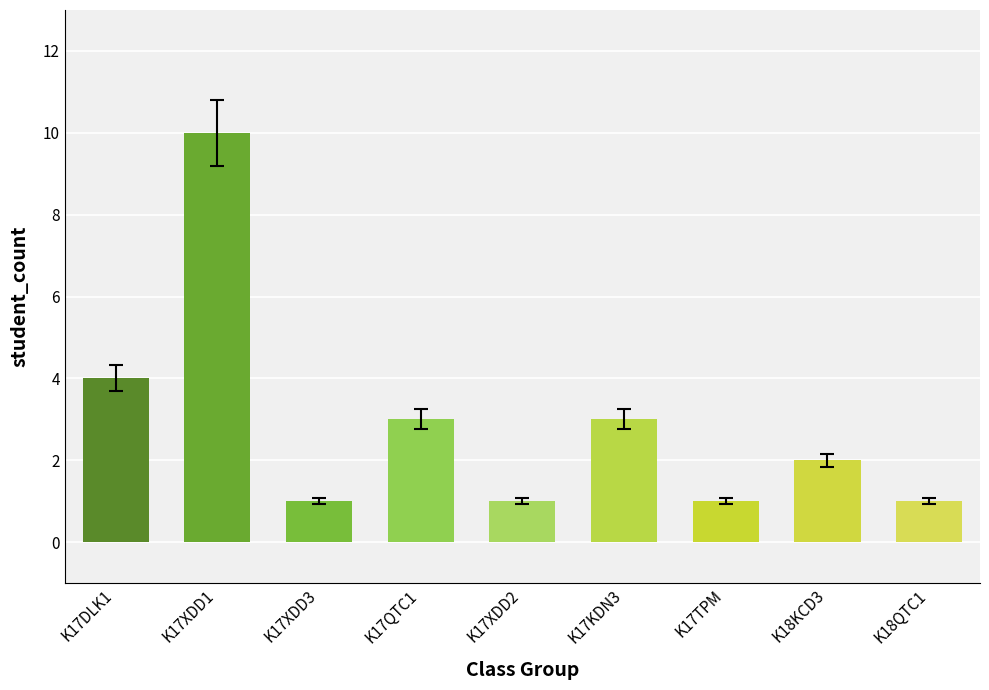

At which label is the value closest to 5?

K17DLK1